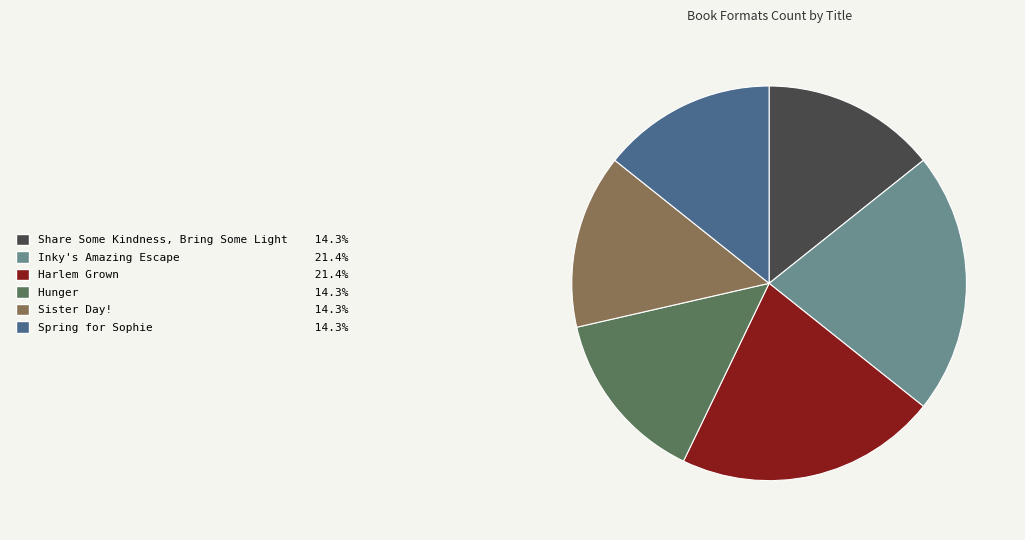

Combined, do Hunger and Harlem Grown account for over 50%?

No